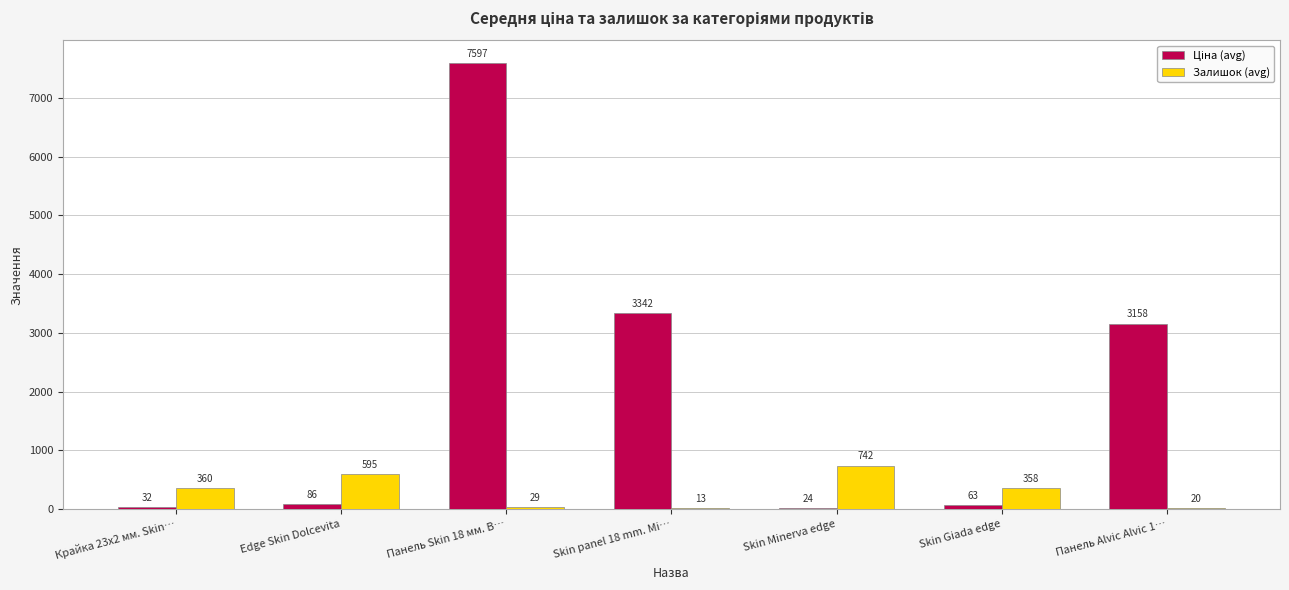

Count the number of categories in the chart.

7